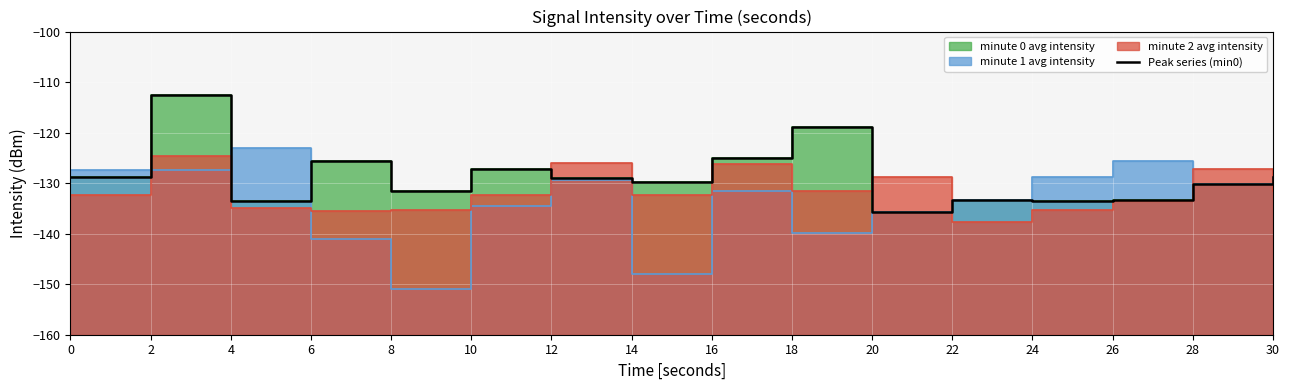

What is the minimum value shown in the chart?

-135.6